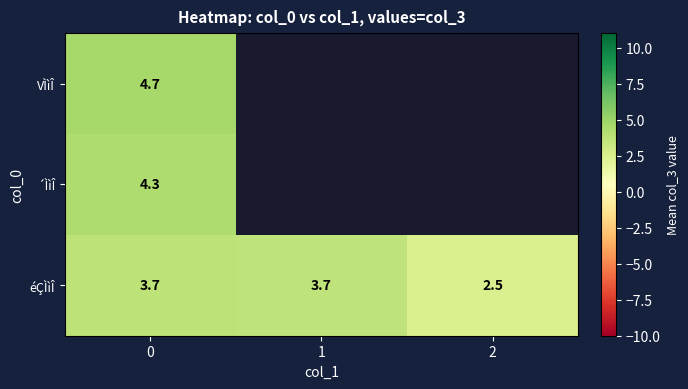

What is the greatest value displayed?

4.7